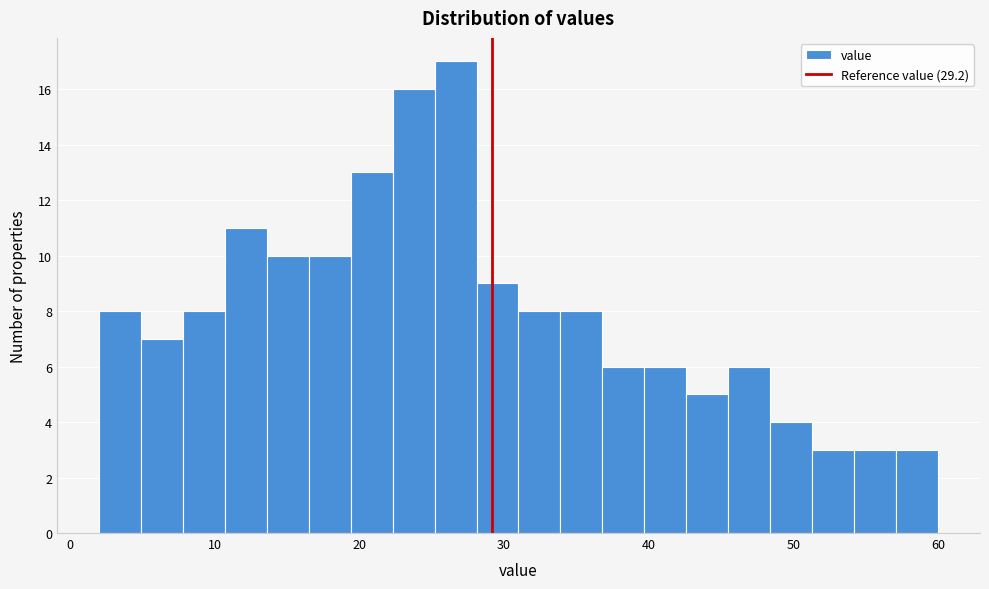

Read against the x-axis, roughly where is the centre of the tallest bar?

27